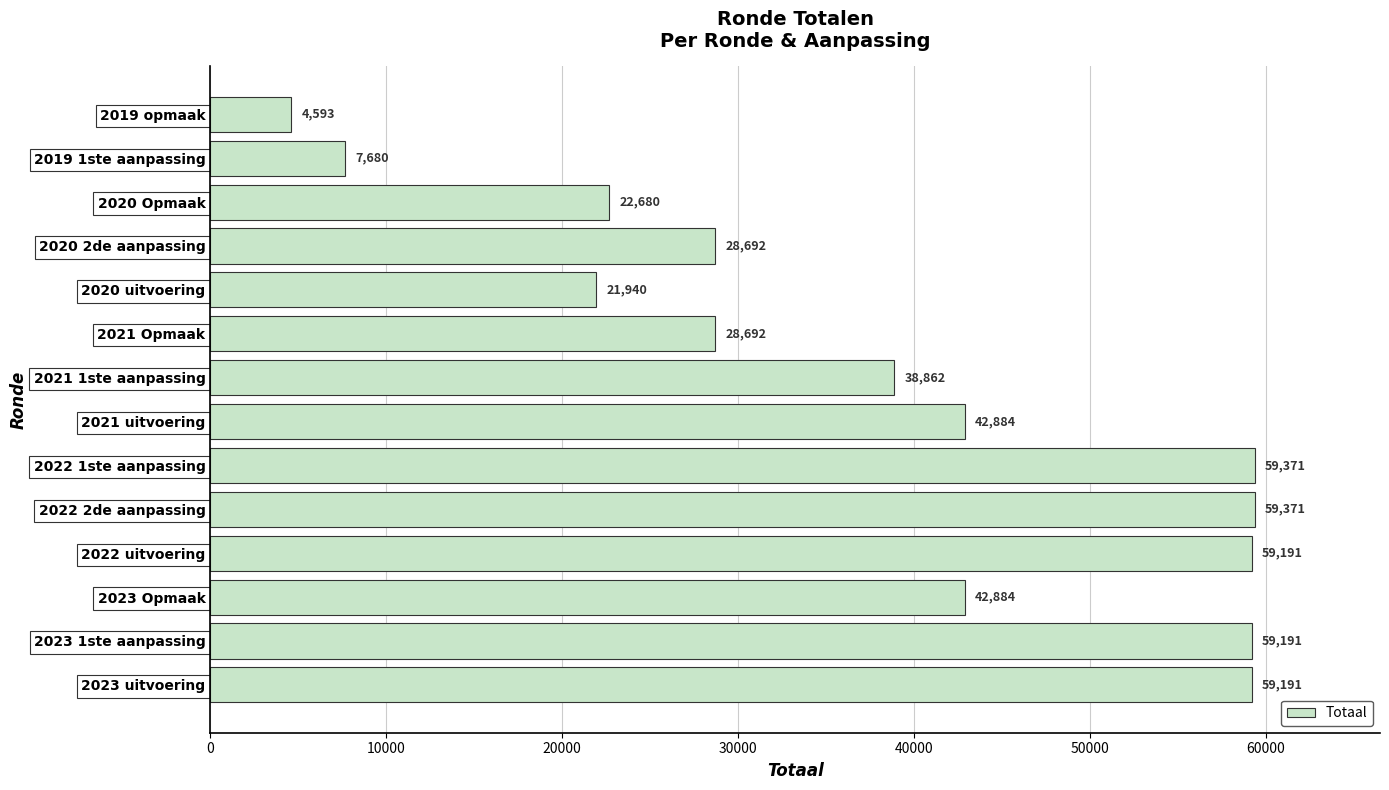

The chart shows a value of 59191 at 2023 1ste aanpassing. True or false?

True